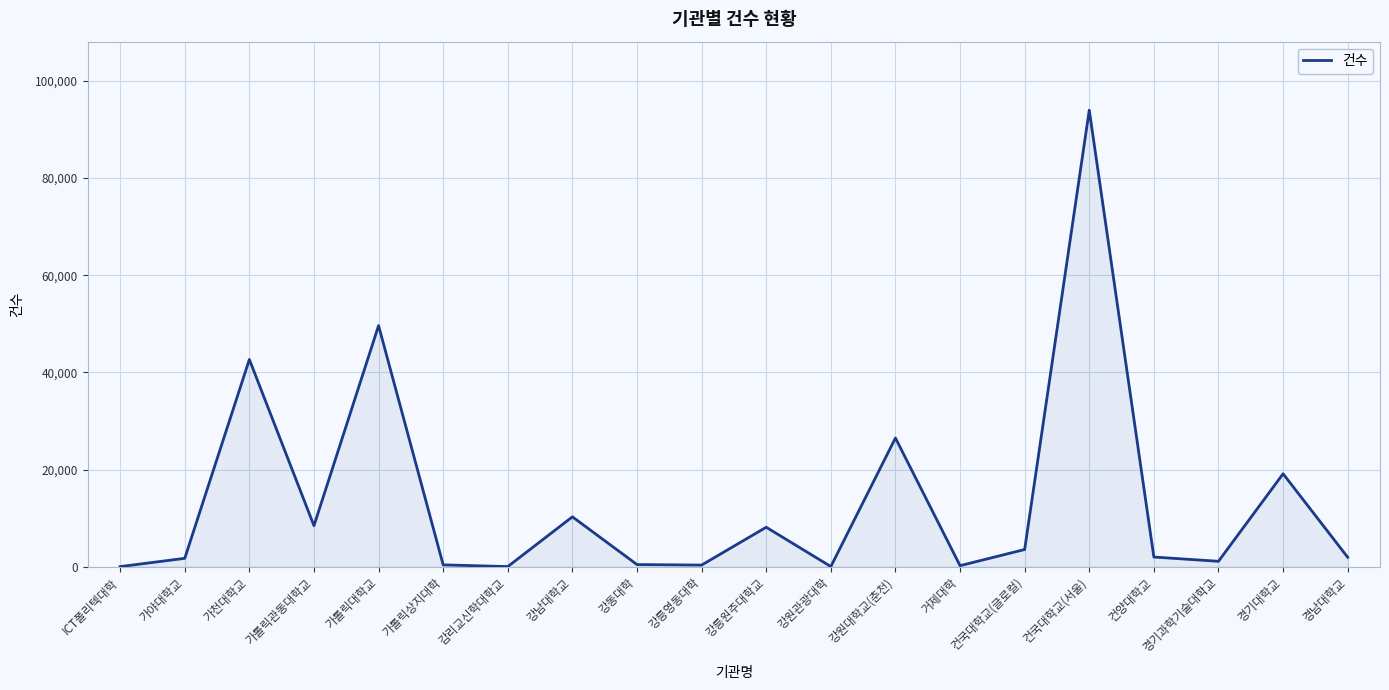

What is the difference between the maximum and minimum values?

93919